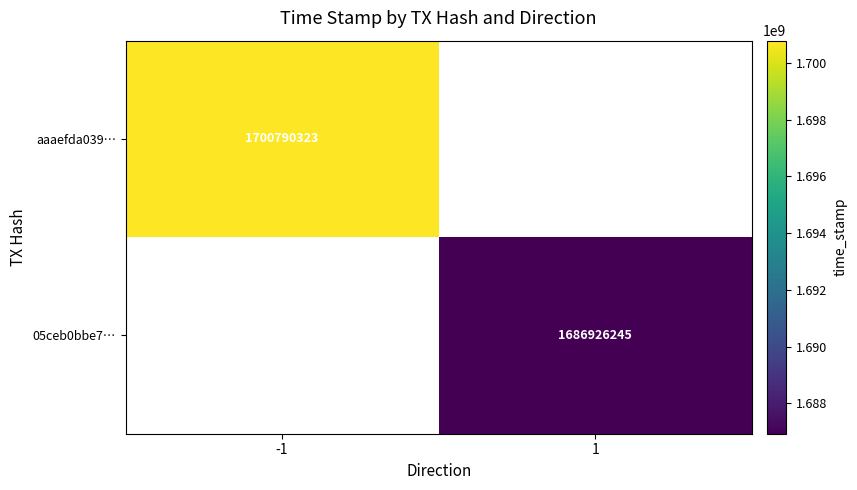

Is it true that 05ceb0bbe7… equals 1686926245 at 1?

True